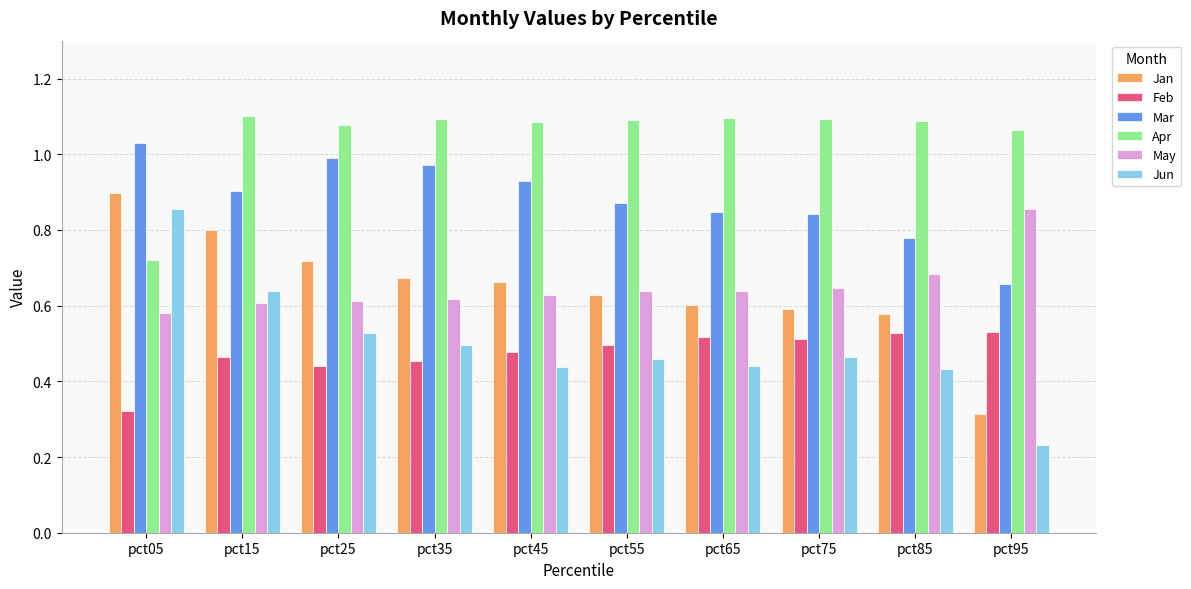

Which category has the lowest value in the Apr series?

pct05